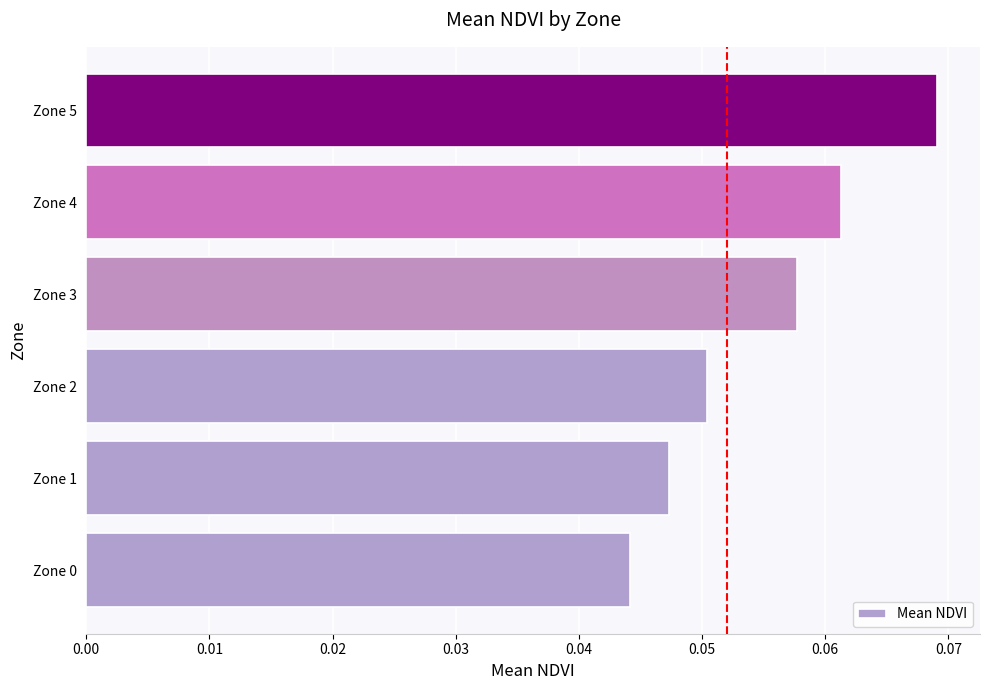

True or false: the data shows 0.0 at Zone 4.

False